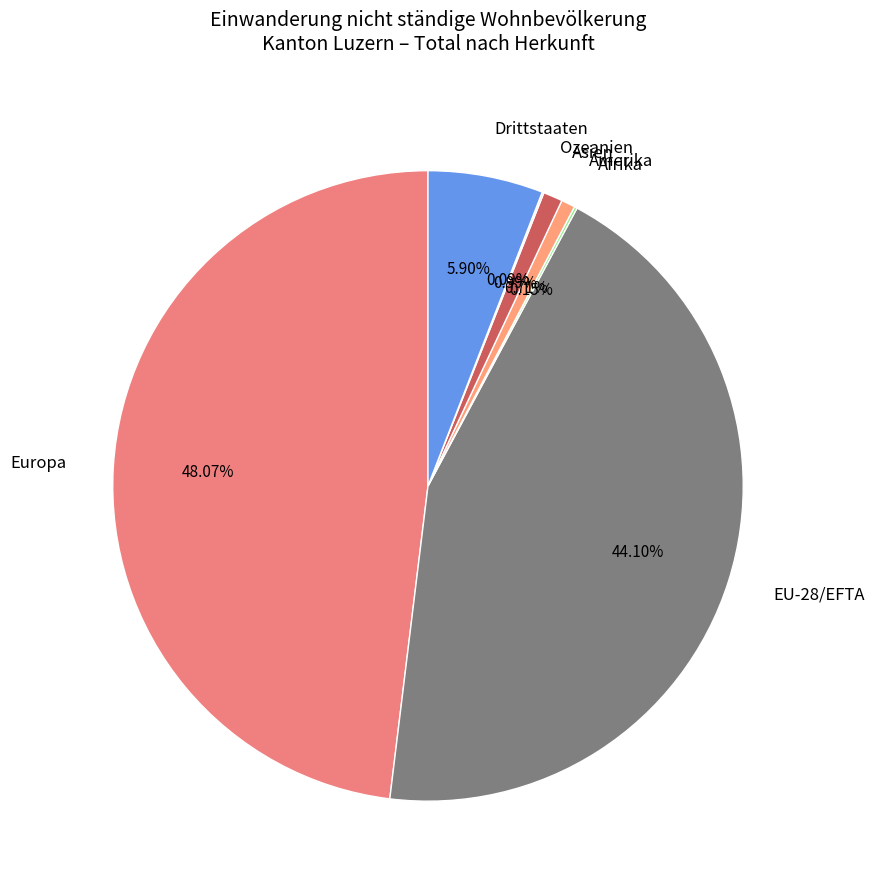

Do Asien and Europa together represent more than half of the pie?

No